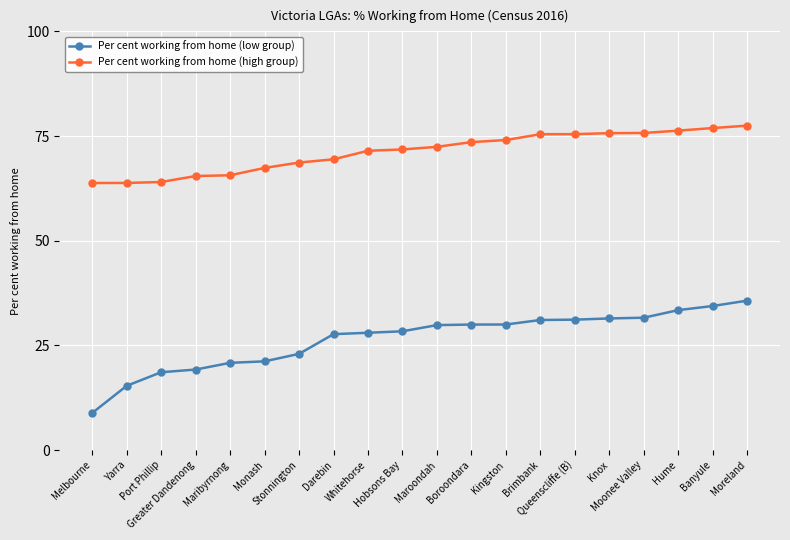

What is the label of the 5th point from the left?

Maribyrnong